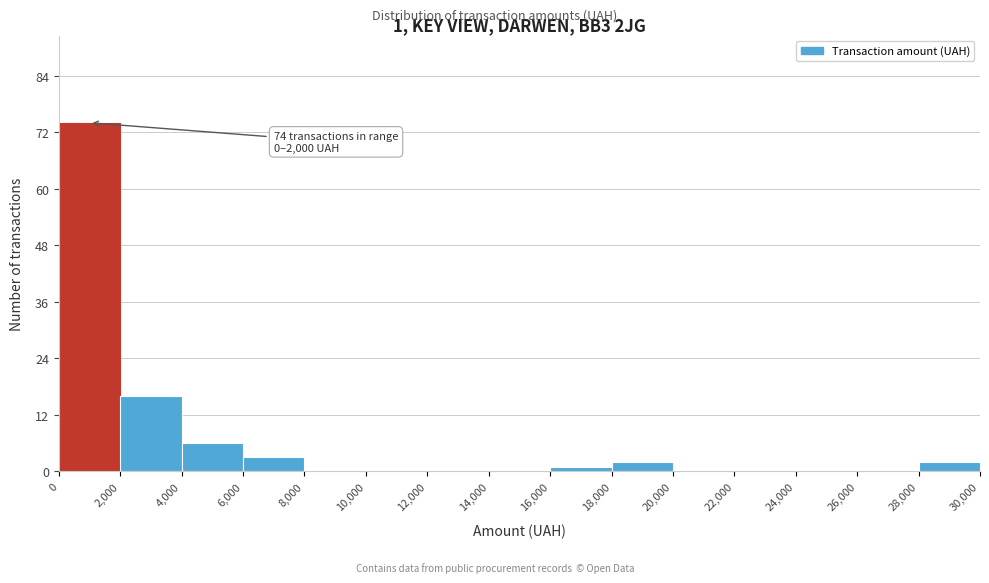

Over which range of the x-axis is the bar tallest?

0 to 2,000